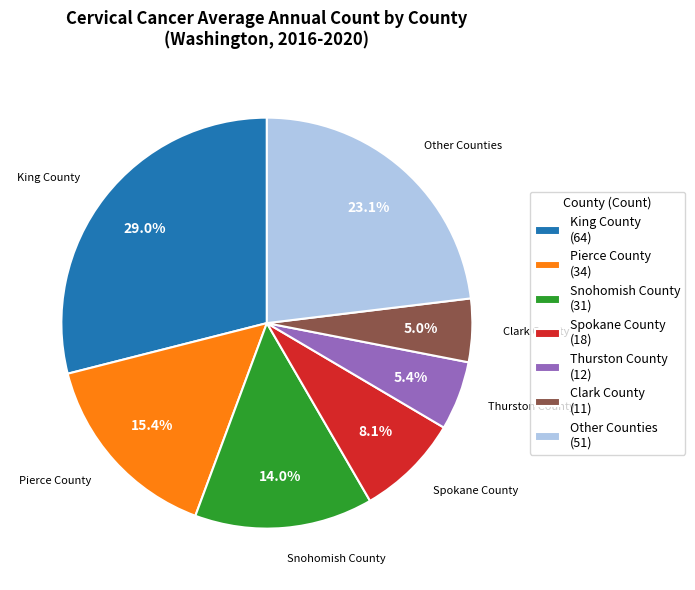

What is the largest slice in the pie chart?

King County (64)